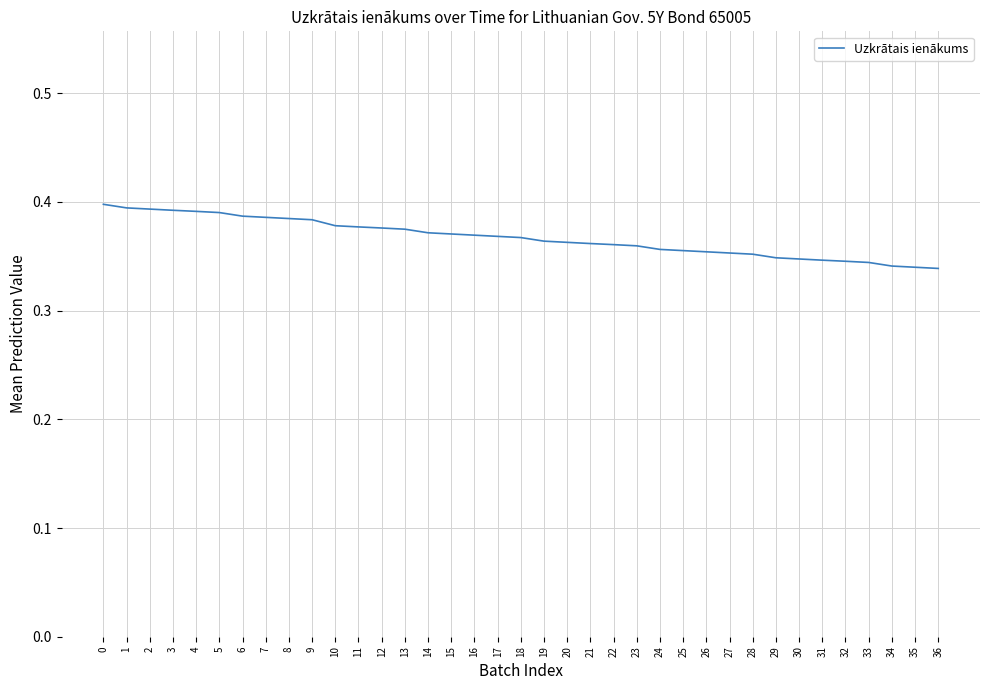

The value at 10 is 0.1. True or false?

False